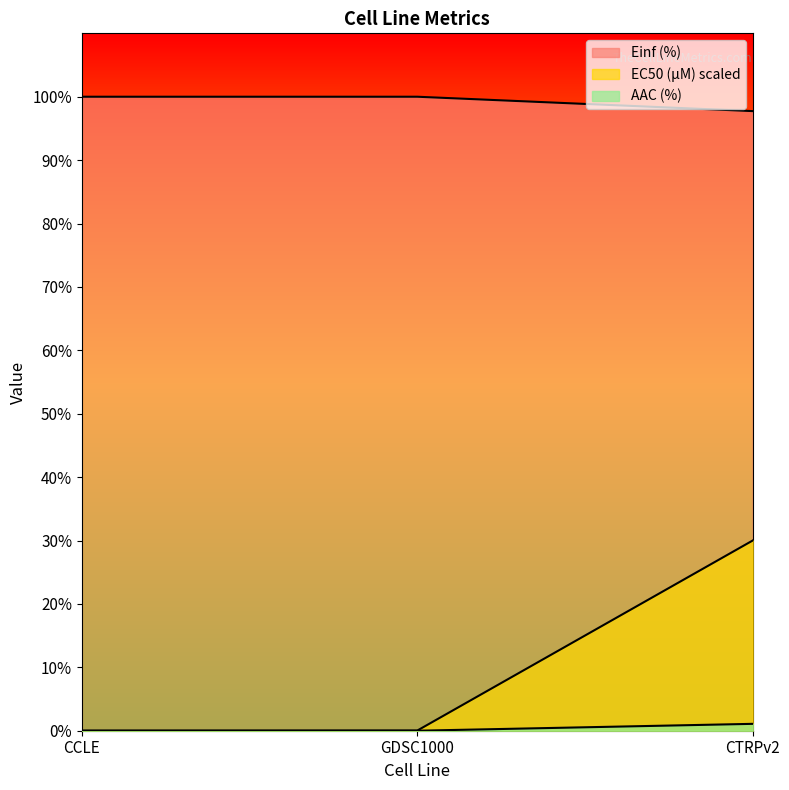

True or false: EC50 (µM) has a value of 0.0 at GDSC1000.

True